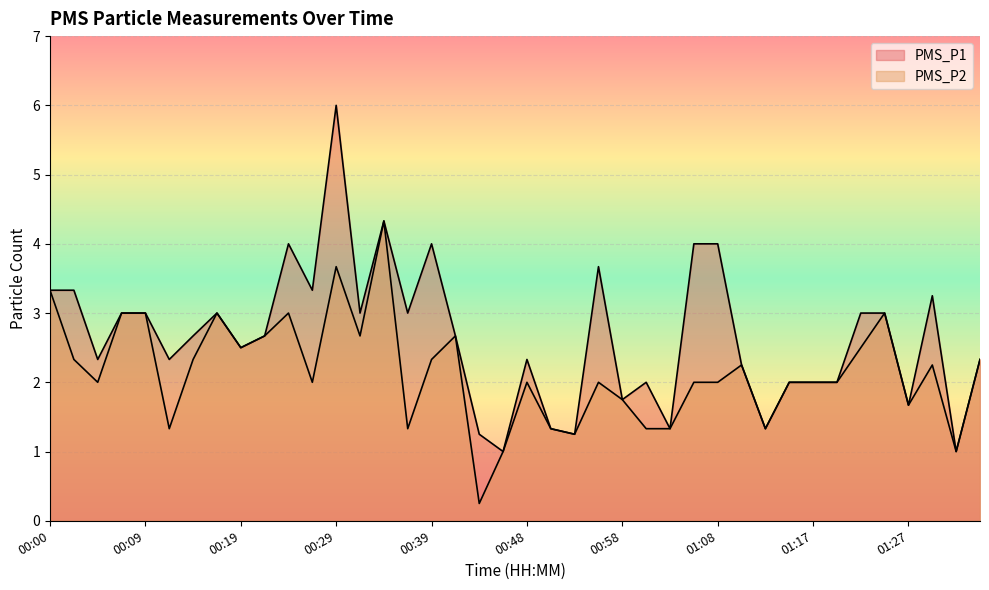

At which category does PMS_P2 reach its first local valley?

00:05